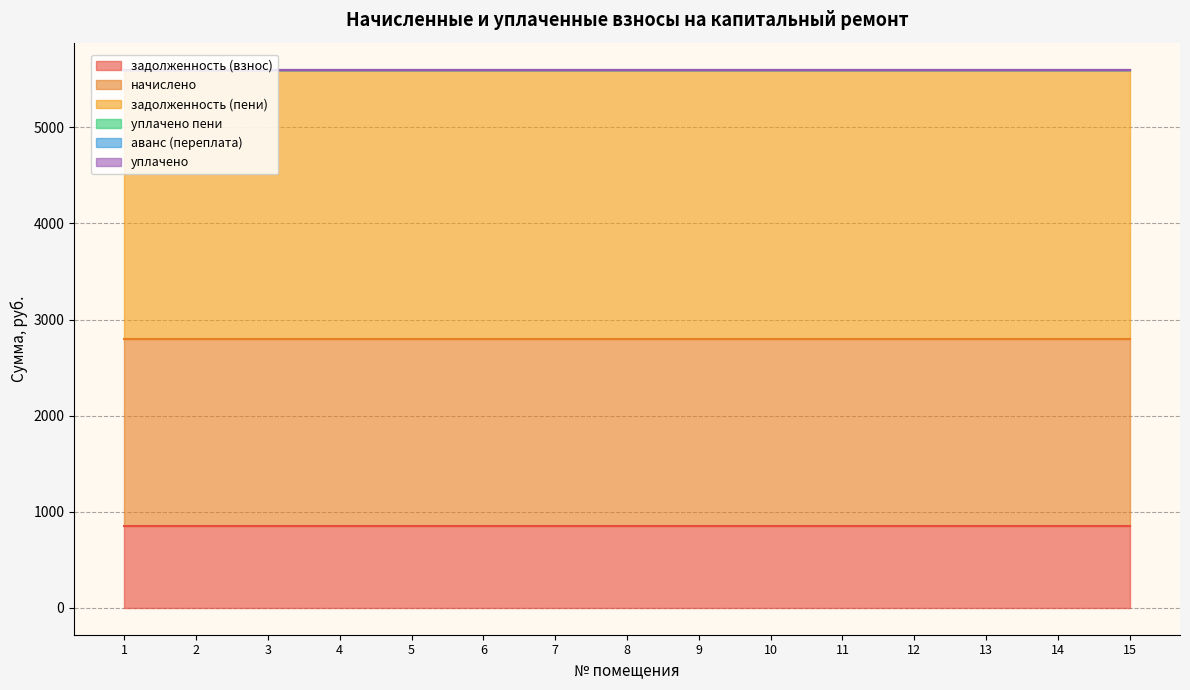

Which series has the largest range (max minus min)?

задолженность (взнос)